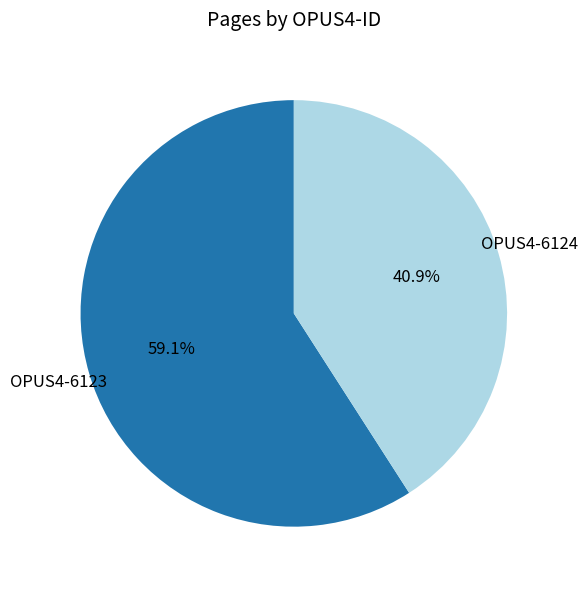

Is there a majority slice in this chart?

Yes